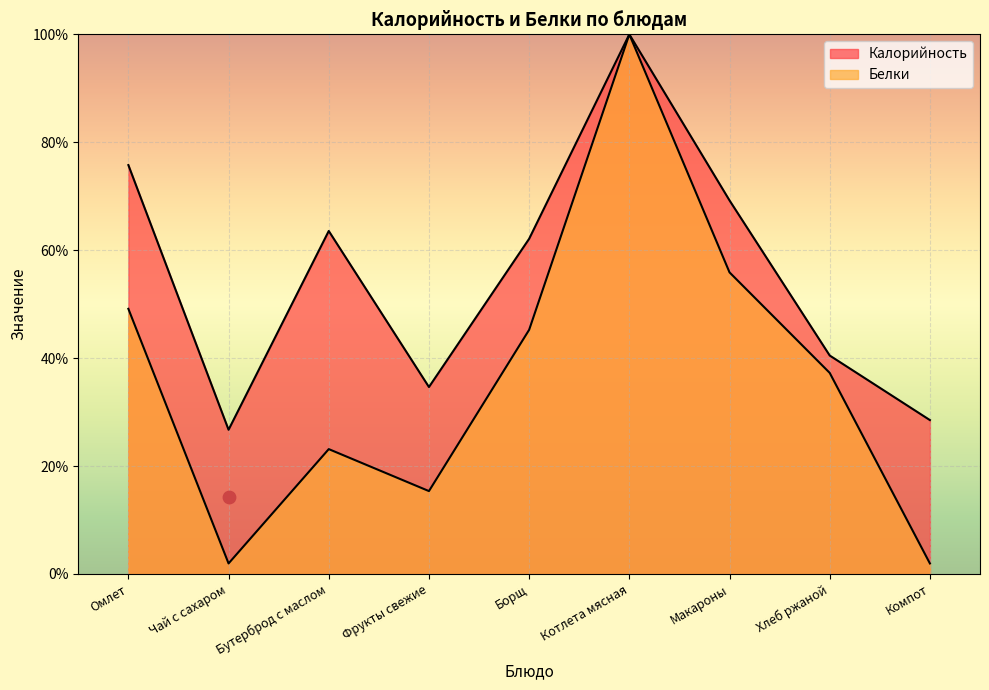

At how many categories does at least one series exceed 58?

5